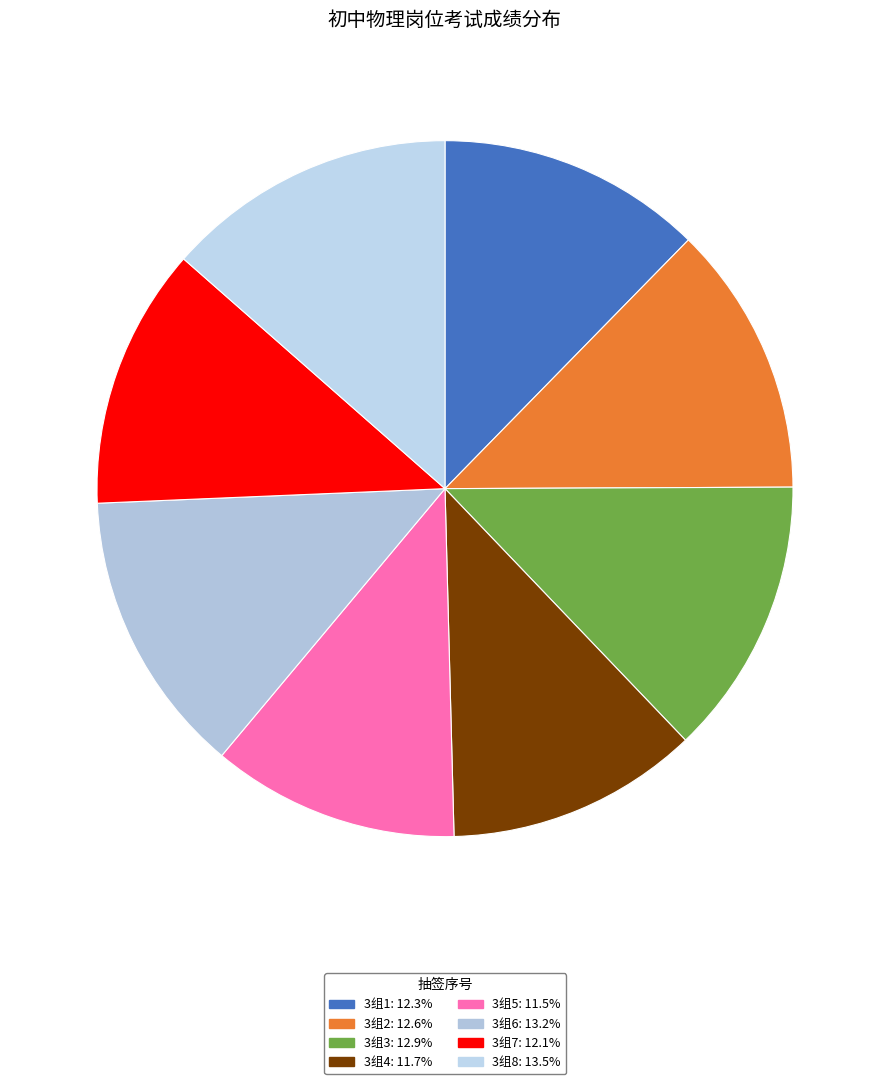

Count the number of slices in the pie.

8